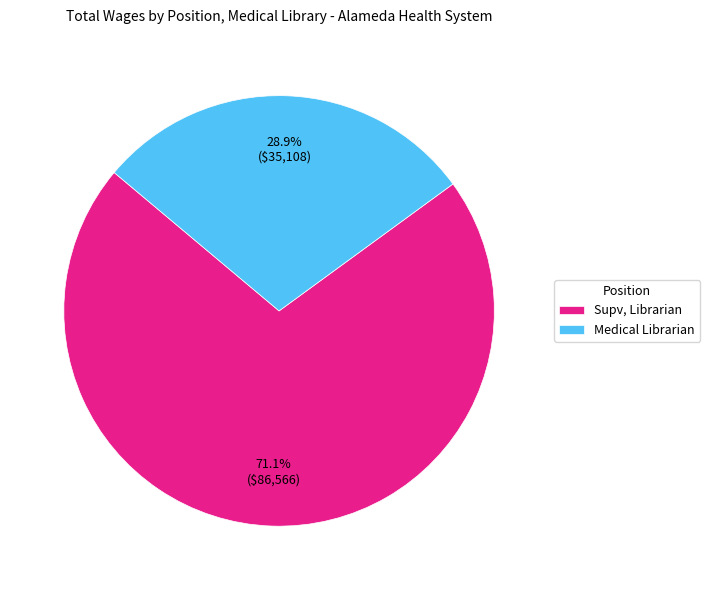

True or false: Supv, Librarian accounts for 84% of the total.

False